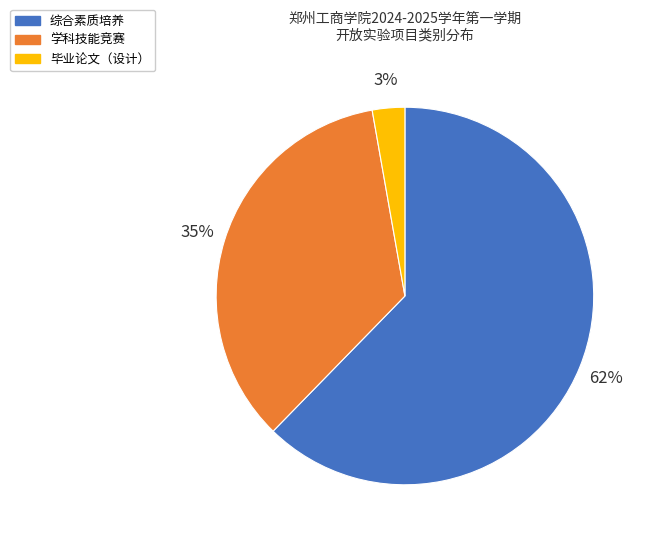

To the nearest percent, what percentage of the pie is 毕业论文（设计）?

3%